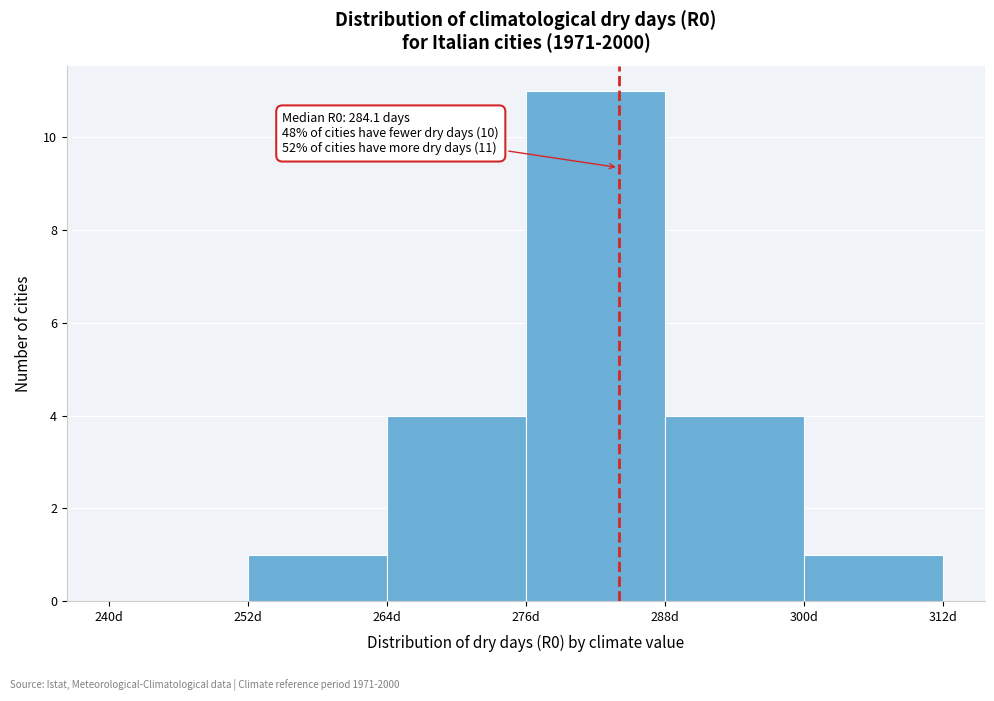

Which range on the x-axis has the tallest bar?

276 to 288